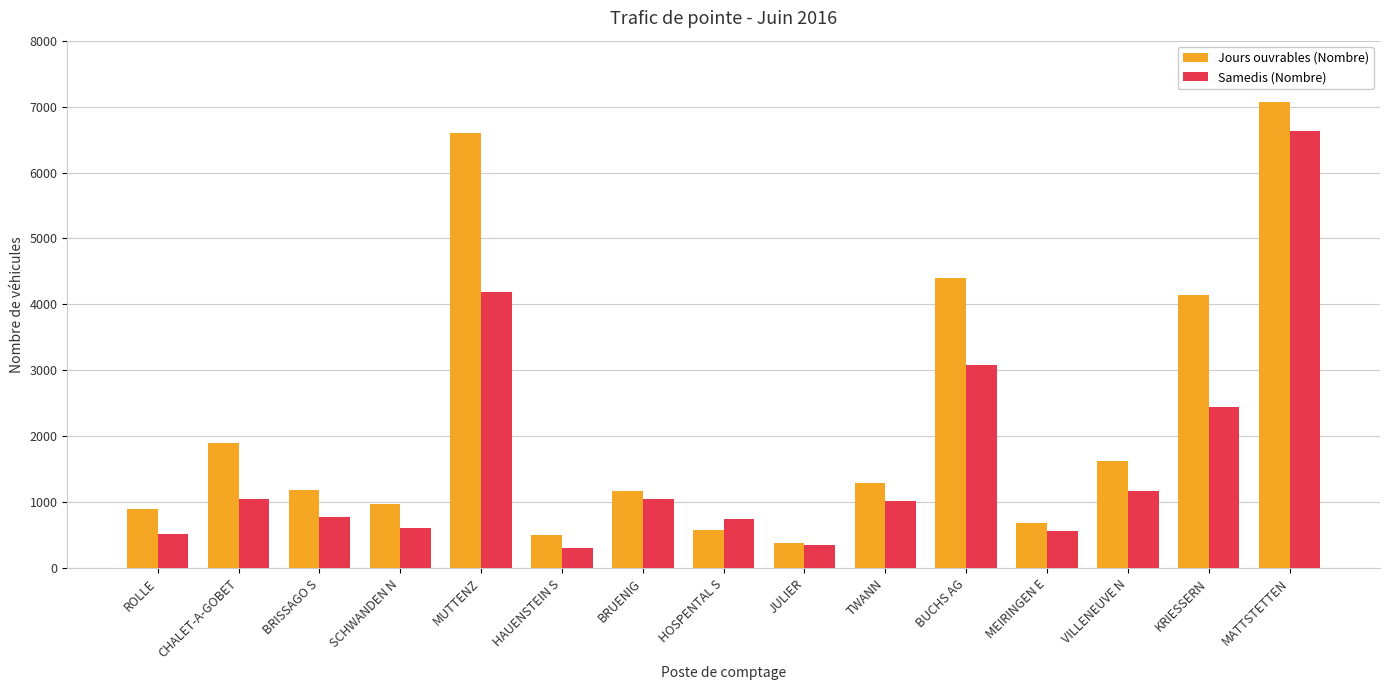

How many values in the Samedis (Nombre) series are below 1021?

7